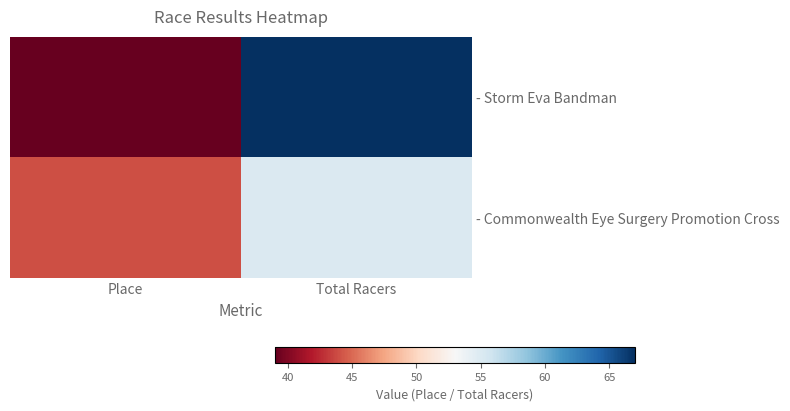

Between Place and Total Racers, which series saw the biggest shift?

- Storm Eva Bandman